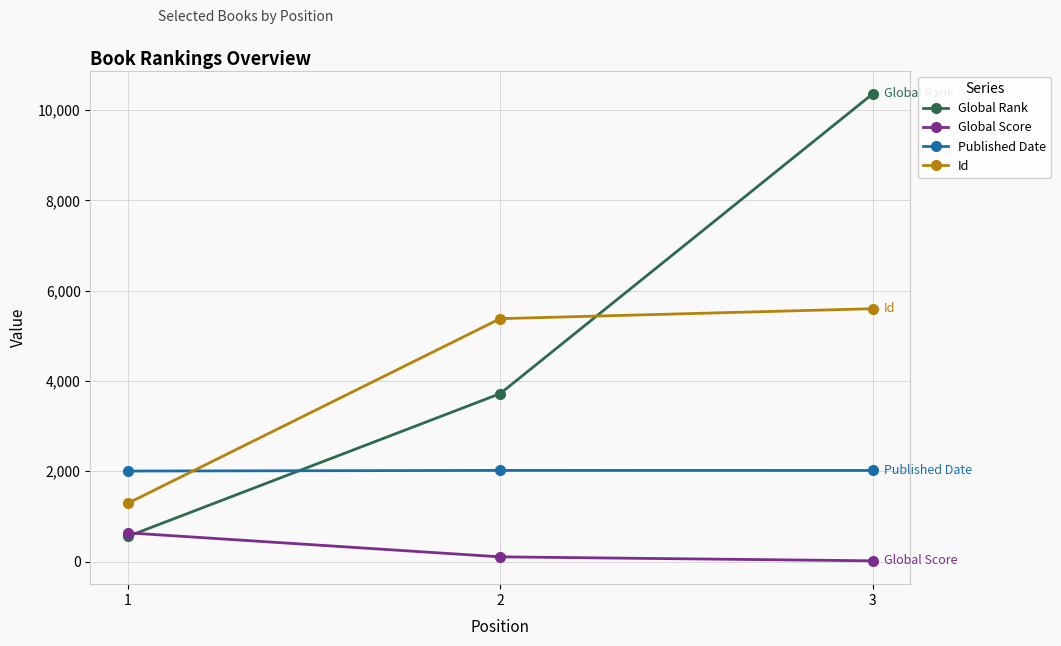

Rank the series by their average value, from lowest to highest.

Global Score, Published Date, Id, Global Rank